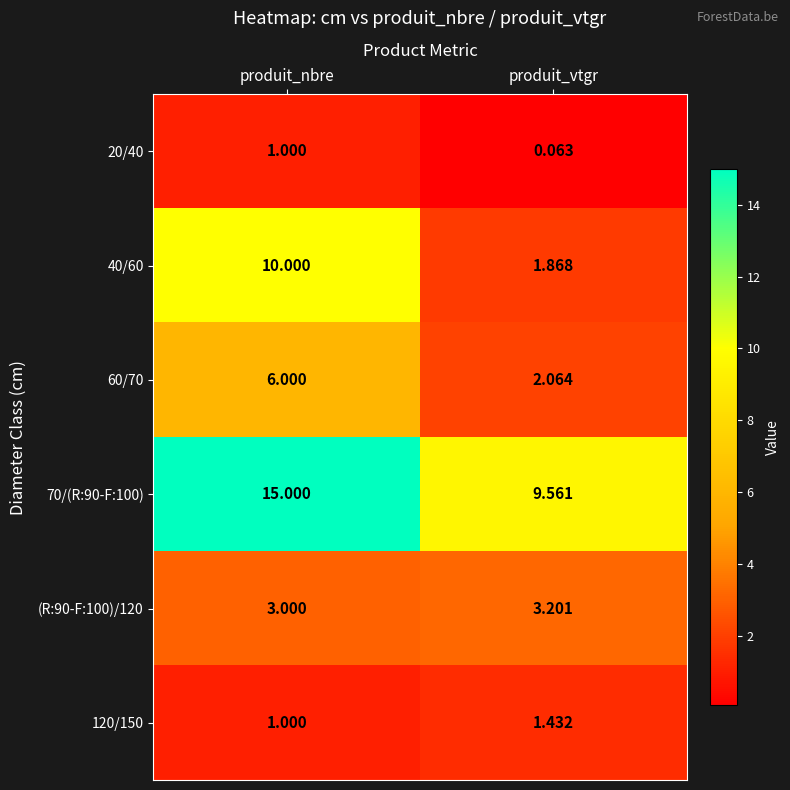

List the labels in order of 20/40 value, largest first.

produit_nbre, produit_vtgr